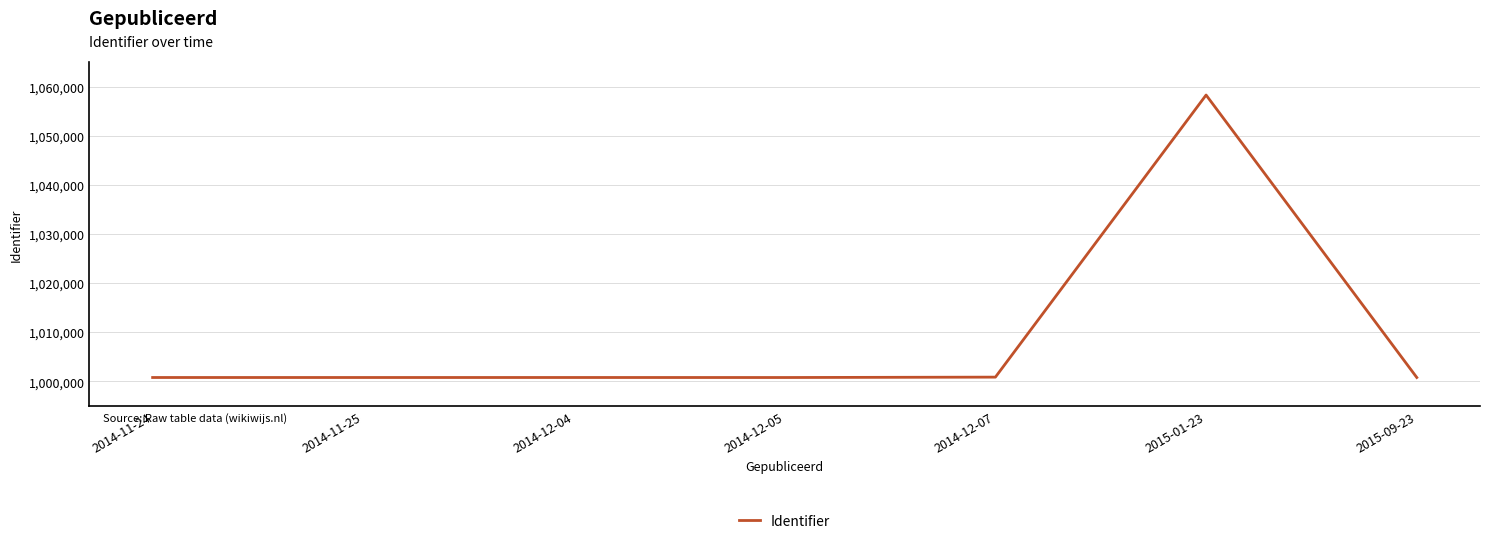

The value at 2014-11-25 is 1000768. True or false?

True